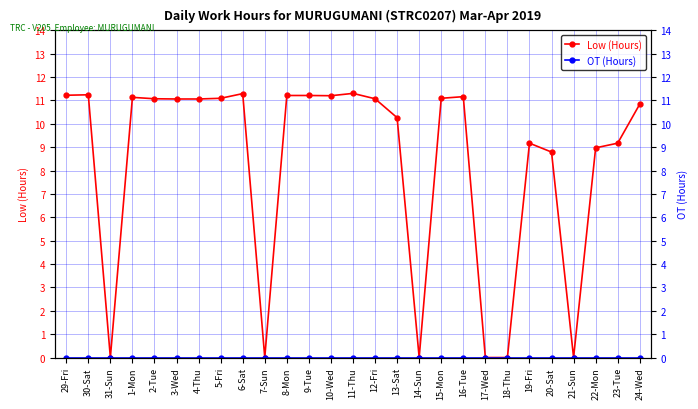

Is the value of Low (Hours) at 18-Thu greater than the value of OT (Hours) at 10-Wed?

No